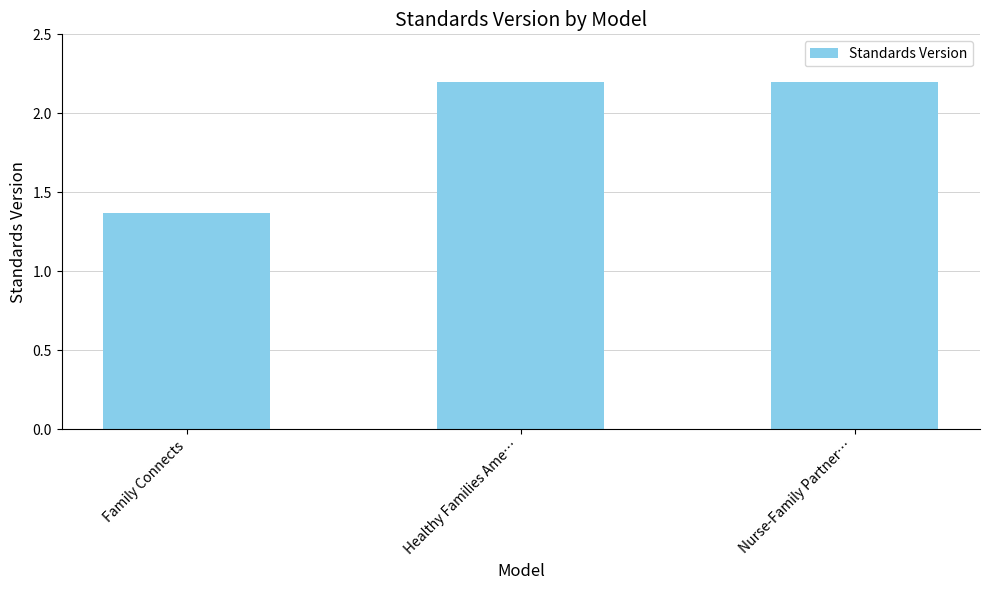

Is it true that the value at Nurse-Family Partner… is 3.2?

False